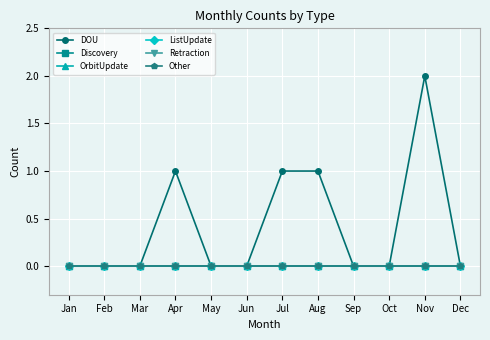

What is the spread (max minus min) of values at Aug?

1